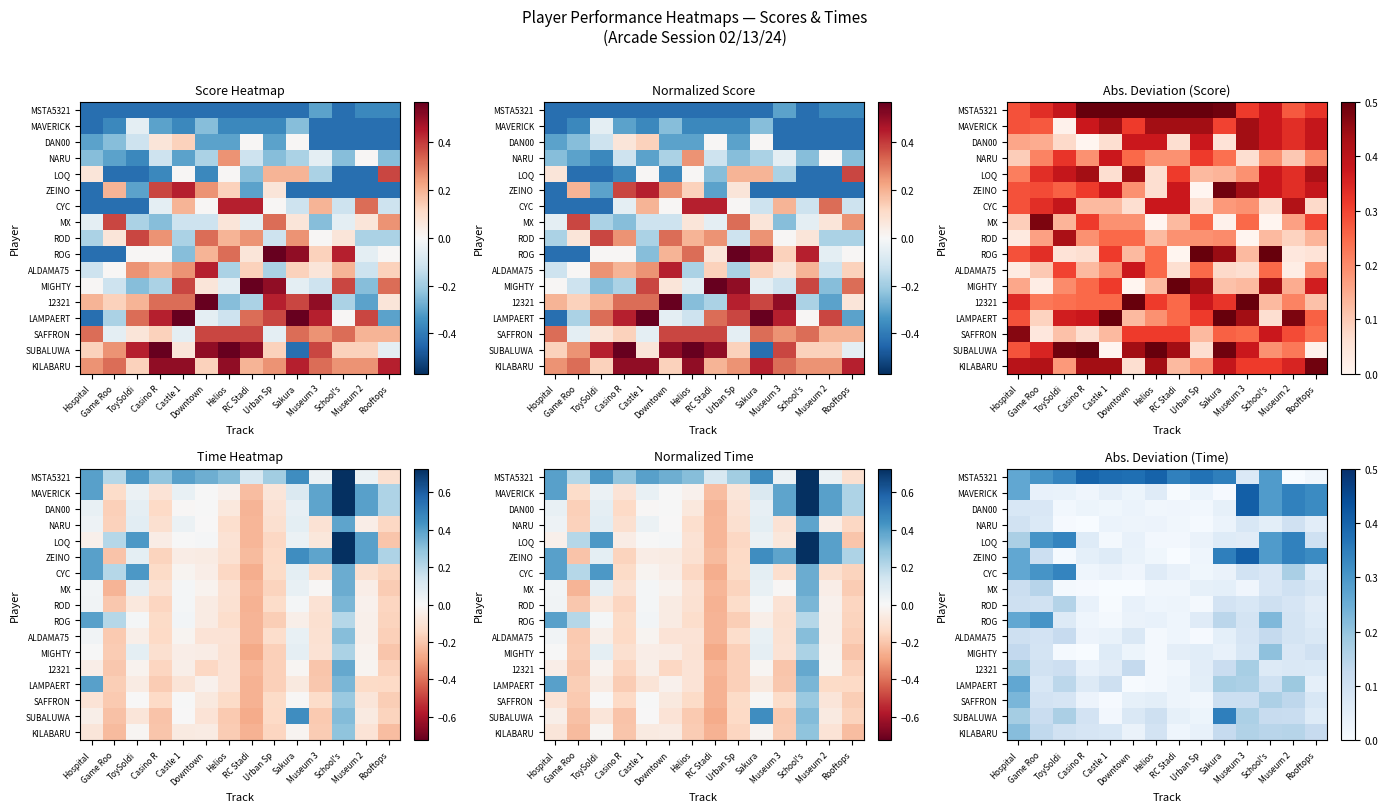

Between Downtown and School's, which is larger?

School's